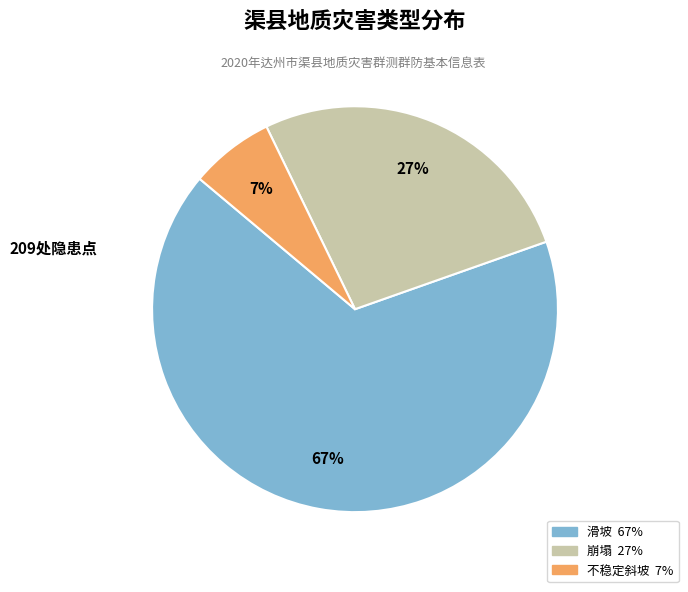

Which slice is the smallest?

不稳定斜坡